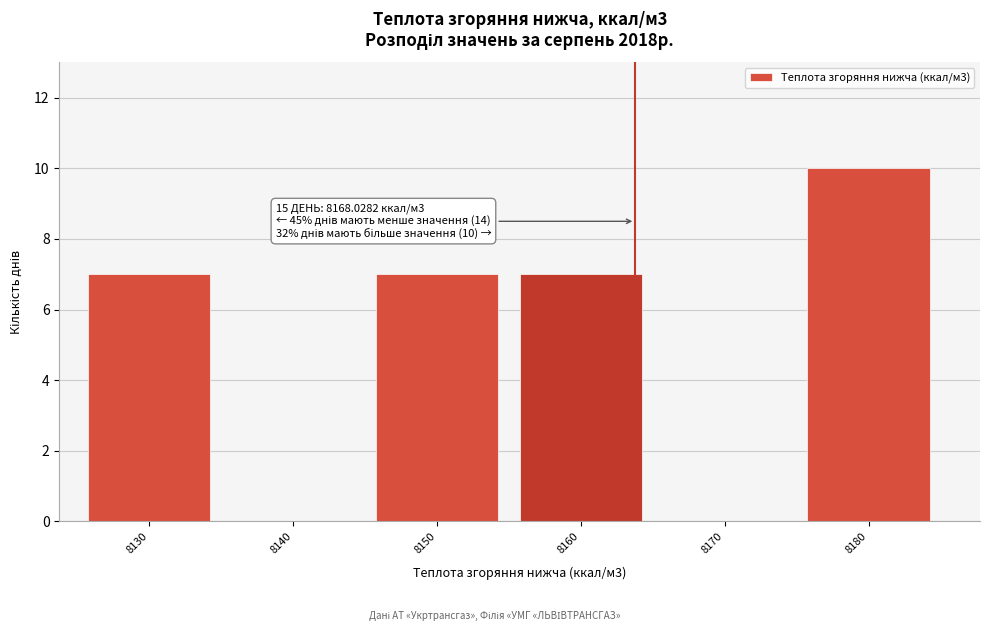

Reading right to left, what are all the values shown in this chart?

8180=10	8170=0	8160=7	8150=7	8140=0	8130=7